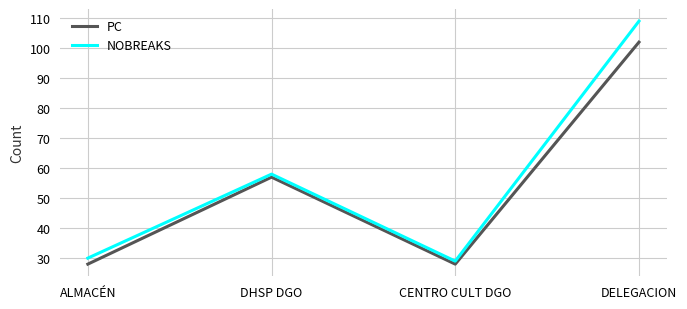

True or false: PC has more than 1 interior local peaks.

False